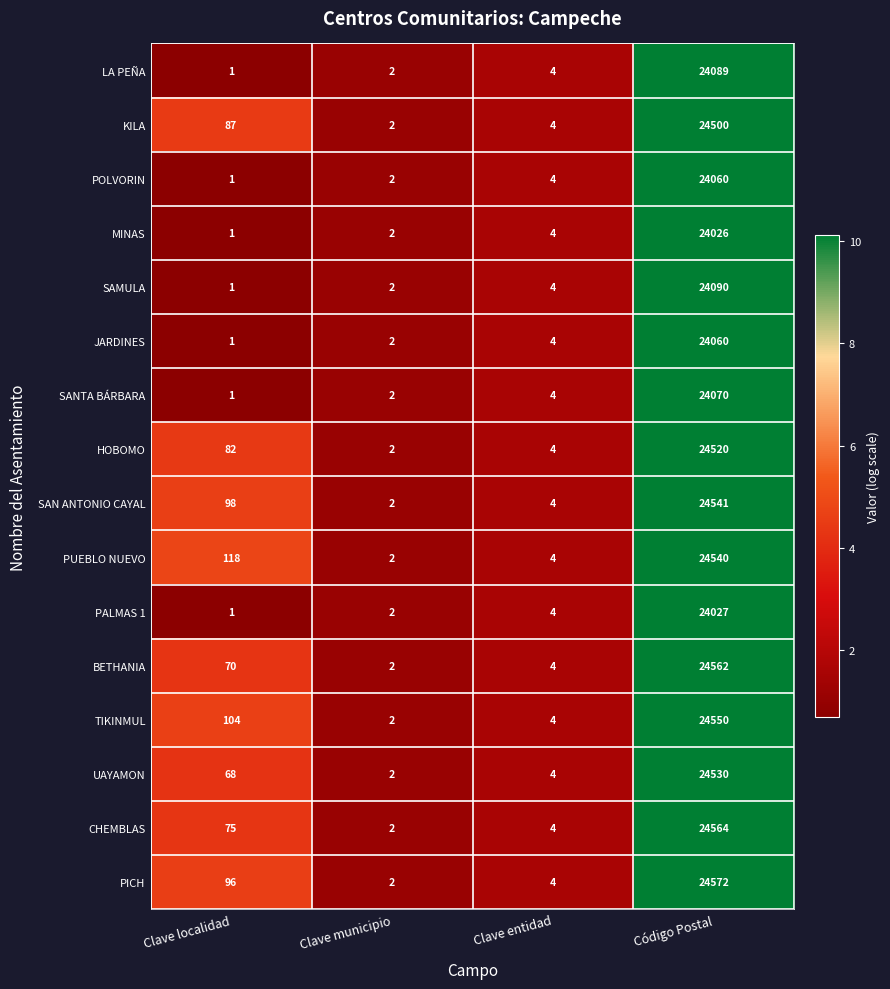

What value does the PUEBLO NUEVO series have at Clave localidad?

118